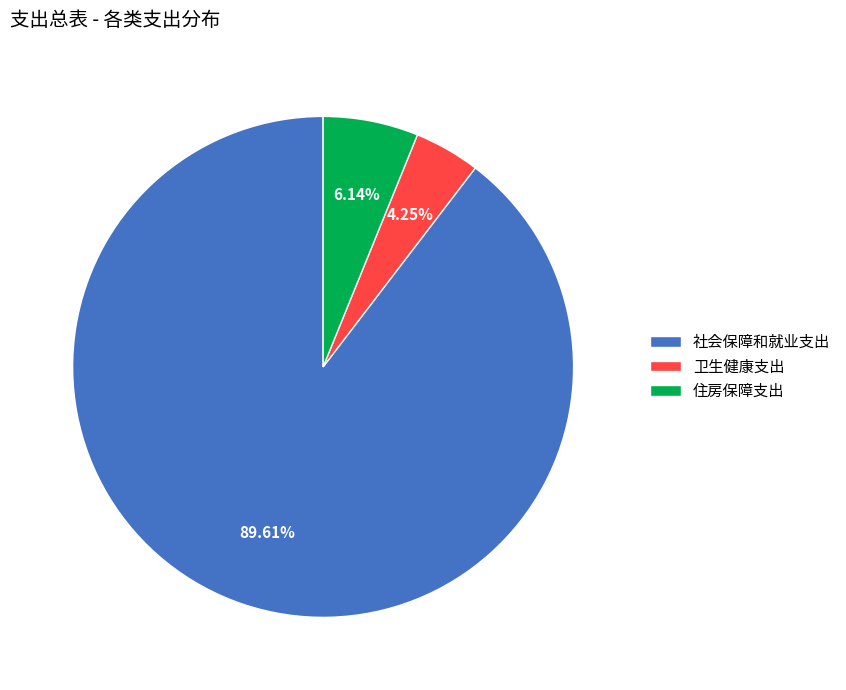

Rank the categories by value from lowest to highest.

卫生健康支出, 住房保障支出, 社会保障和就业支出